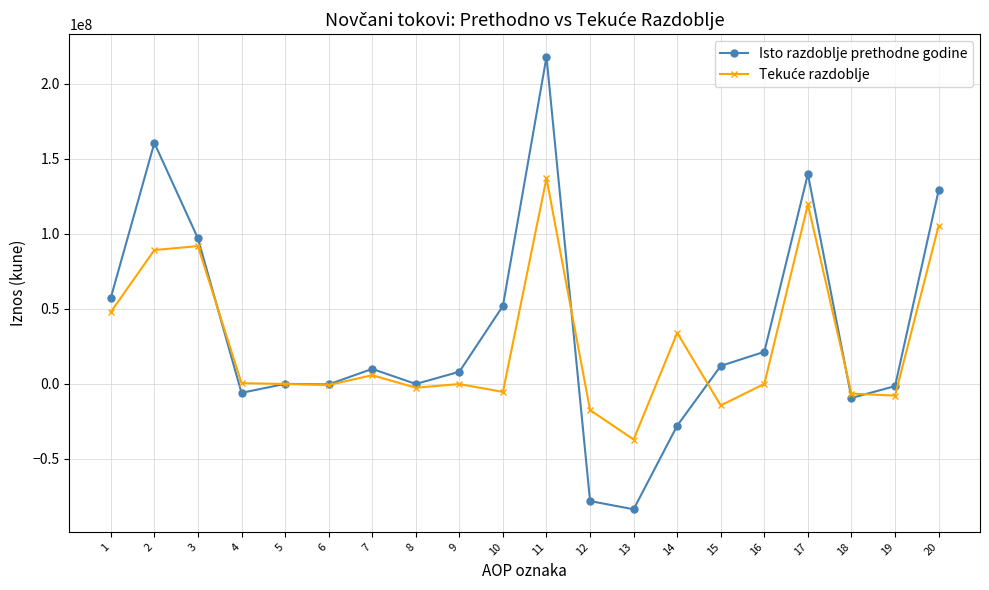

Which series has the largest total across all categories?

Isto razdoblje prethodne godine